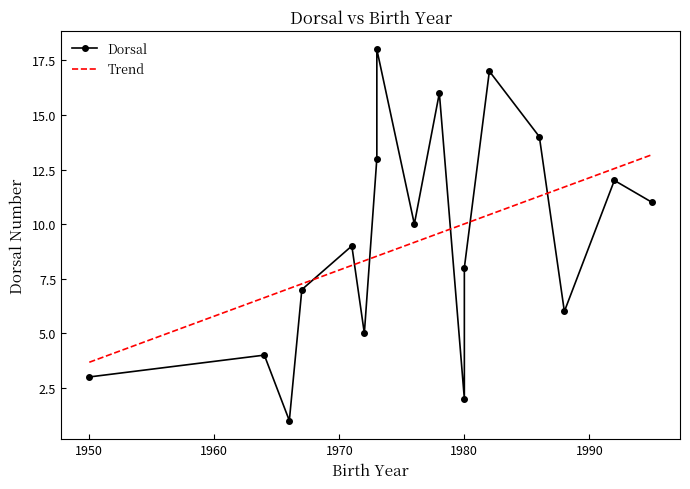

List the labels in order of value, smallest first.

1966, 1980, 1950, 1964, 1972, 1988, 1967, 1980, 1971, 1976, 1995, 1992, 1973, 1986, 1978, 1982, 1973